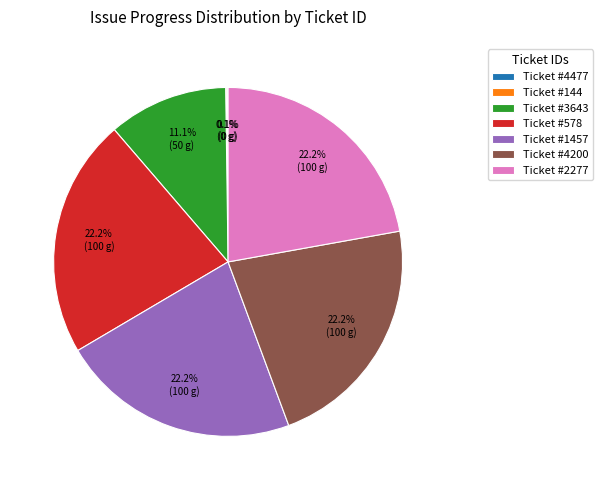

Do Ticket #2277 and Ticket #4200 together represent more than half of the pie?

No